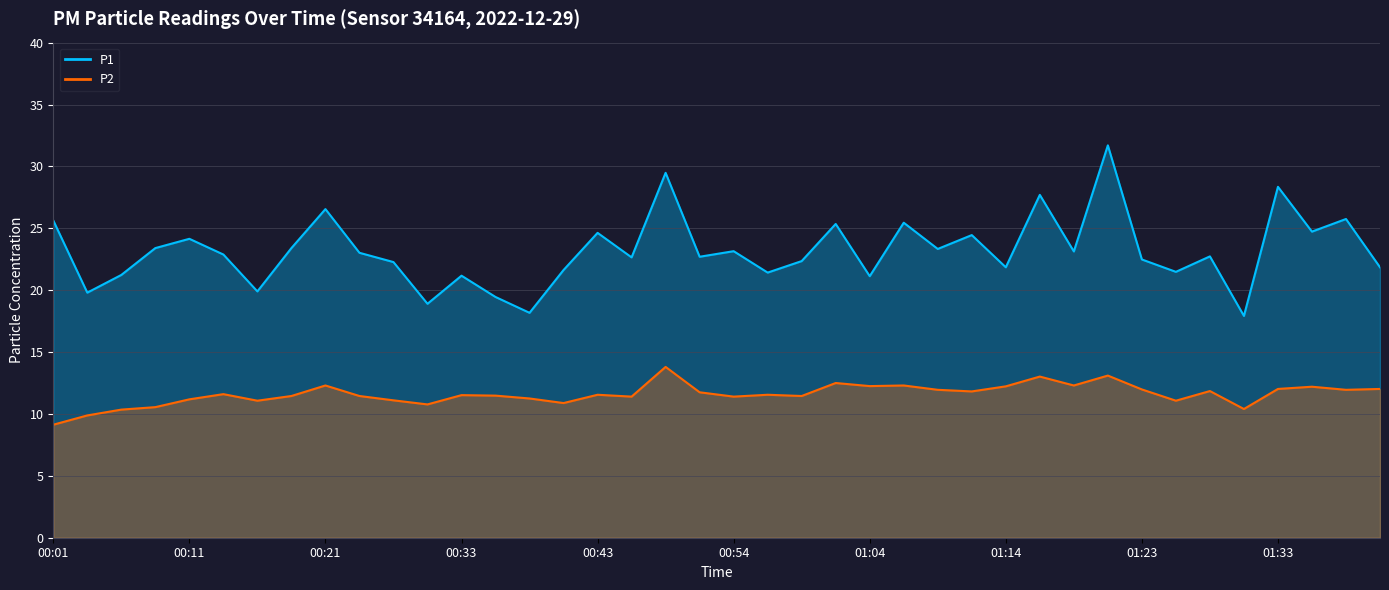

Rank the categories by P2 value from lowest to highest.

00:01, 00:04, 00:06, 01:31, 00:09, 00:30, 00:41, 00:16, 01:26, 00:27, 00:11, 00:38, 00:46, 00:54, 00:19, 00:24, 00:59, 00:36, 00:33, 00:43, 00:56, 00:13, 00:51, 01:11, 01:28, 01:08, 01:38, 01:23, 01:33, 01:41, 01:36, 01:14, 01:04, 00:21, 01:06, 01:19, 01:01, 01:16, 01:21, 00:48